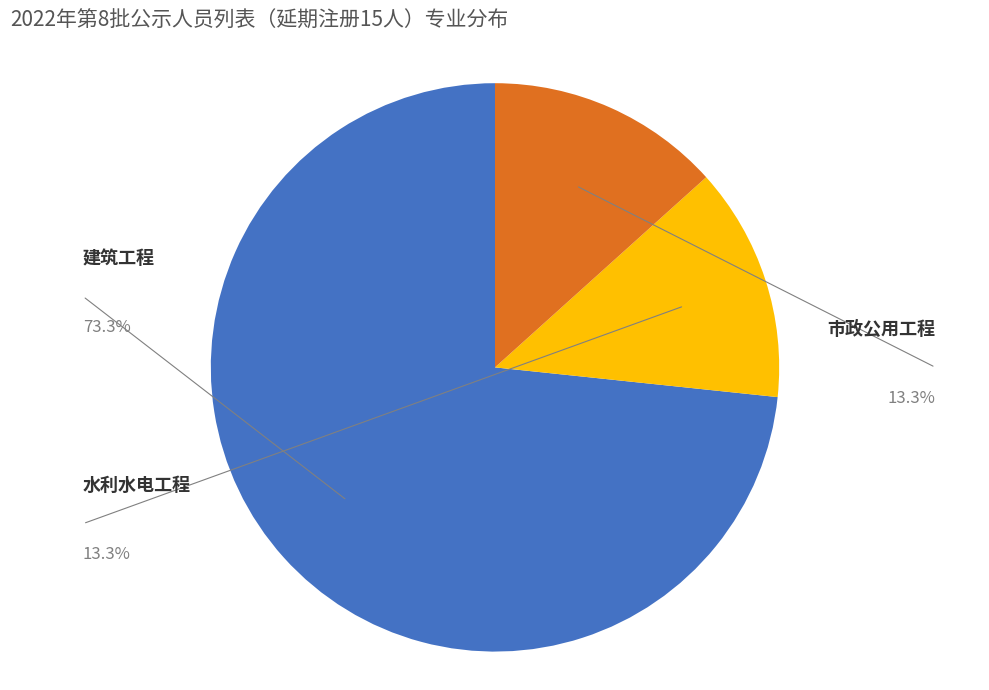

Is there any slice that represents more than half of the pie?

Yes